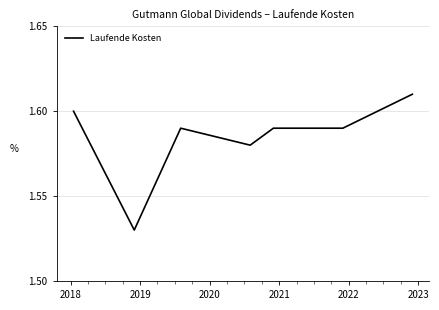

How many values are between 1 and 2?

7